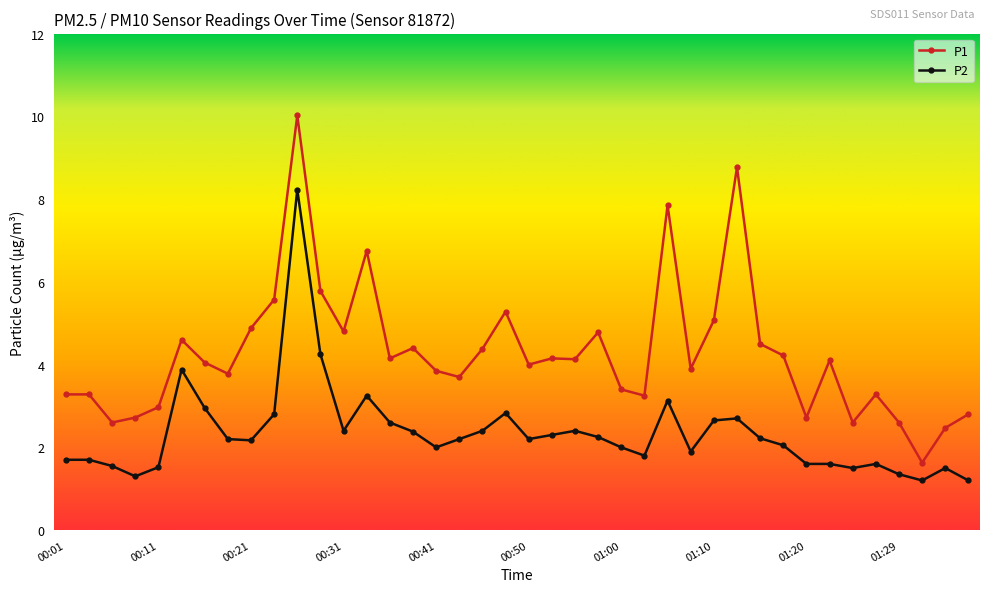

What is the value of the P1 point at the 20th from the left?

5.3